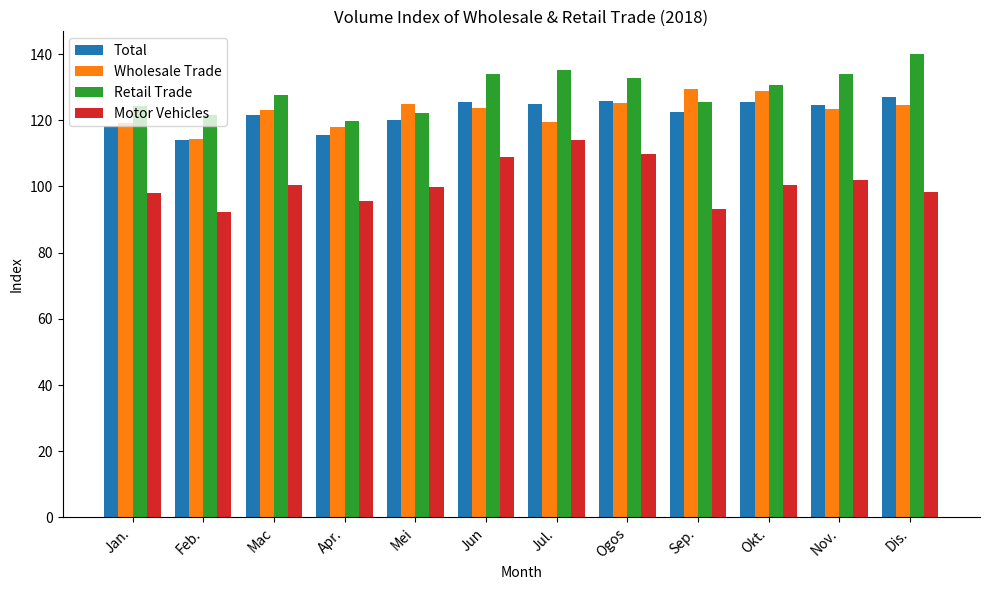

What value does the Wholesale Trade series have at Dis.?

124.6